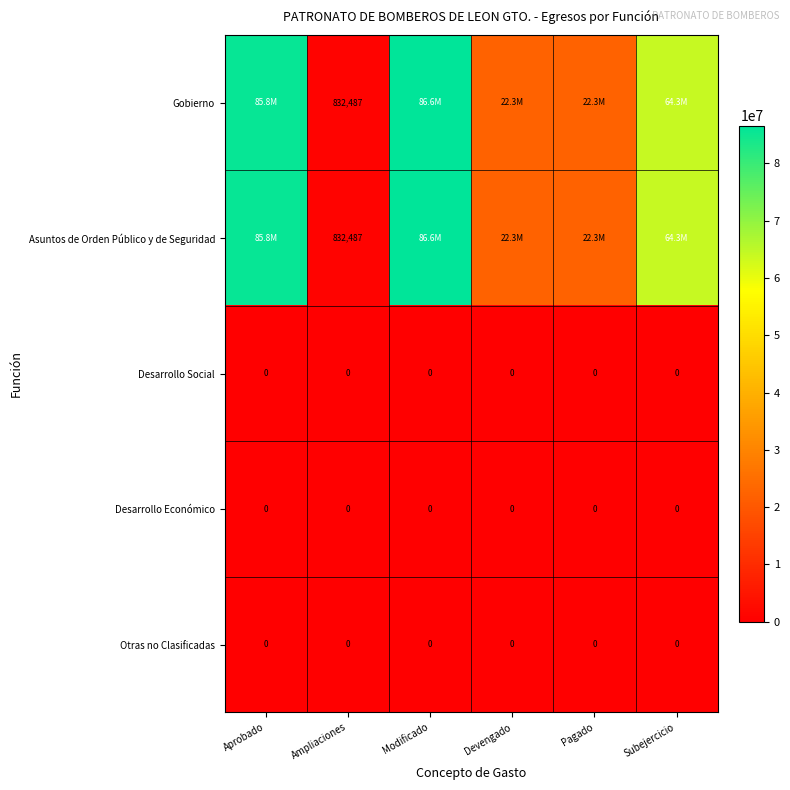

Which series has the widest spread of values?

Gobierno